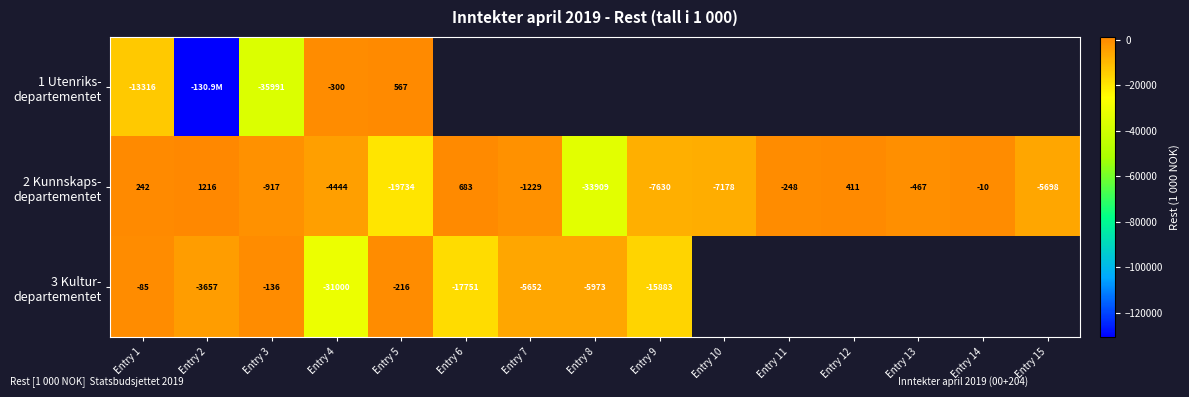

The value of 3 Kultur- departementet at Entry 3 is -136.0. True or false?

True